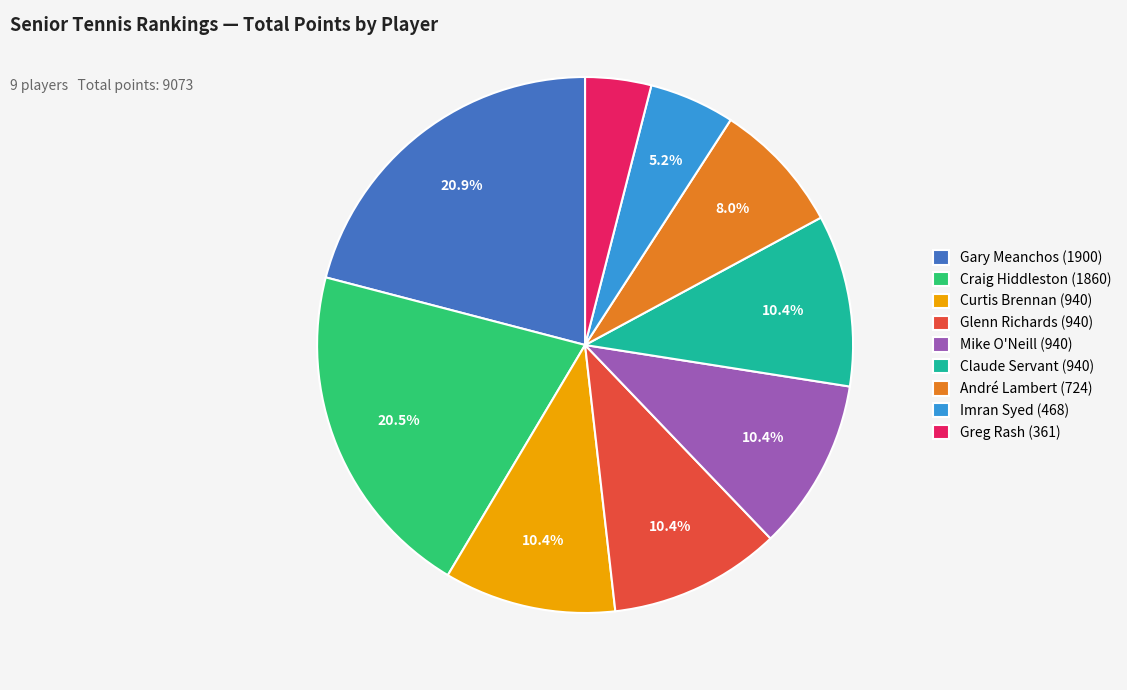

What portion of the pie excludes Gary Meanchos (1900)?

79.1%